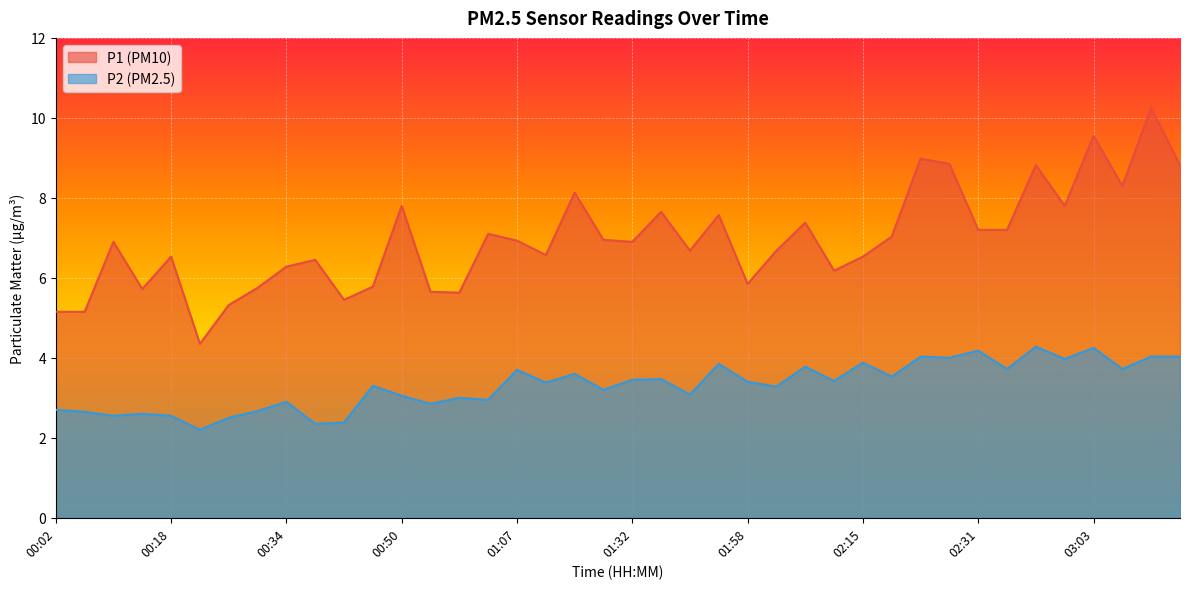

True or false: P1 has more than 1 points higher than both neighbors.

True